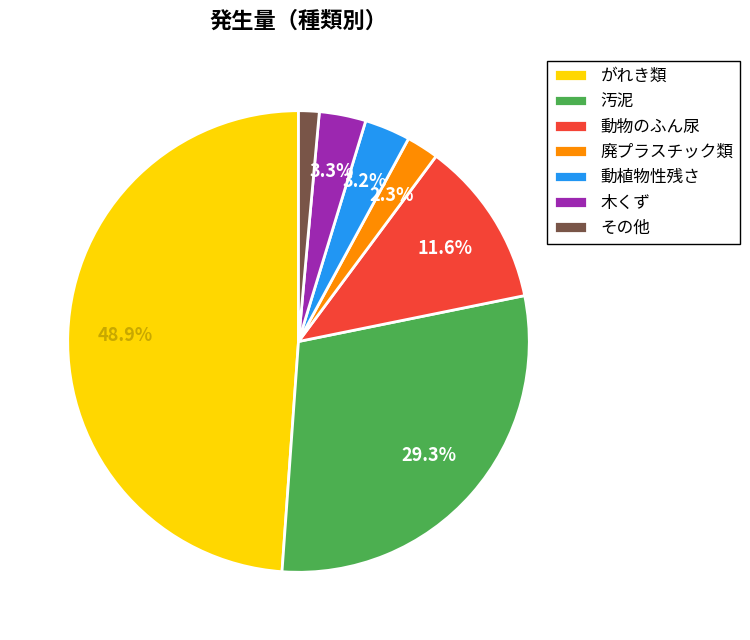

To the nearest percent, what is the combined percentage of その他 and 汚泥?

31%